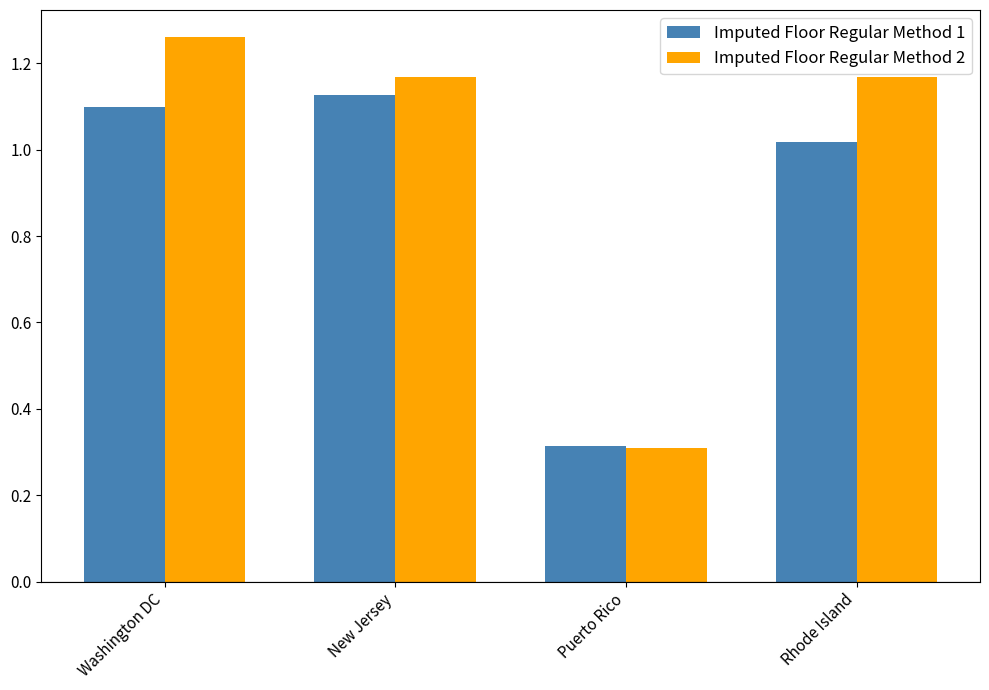

Is it true that Imputed Floor Regular Method 2 equals 1.9 at Washington DC?

False